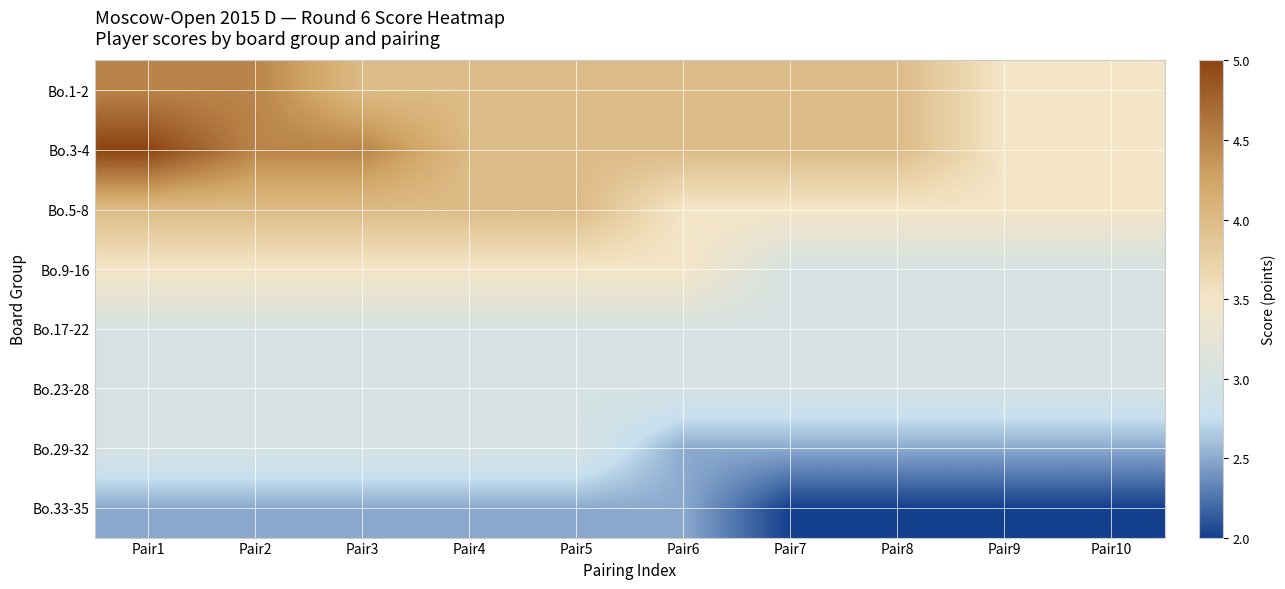

What is the spread (max minus min) of values at Pair3?

2.0